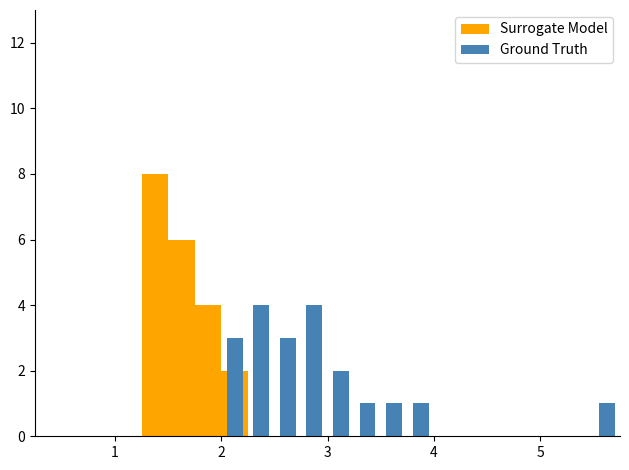

What are all the series names shown in the legend?

Surrogate Model, Ground Truth